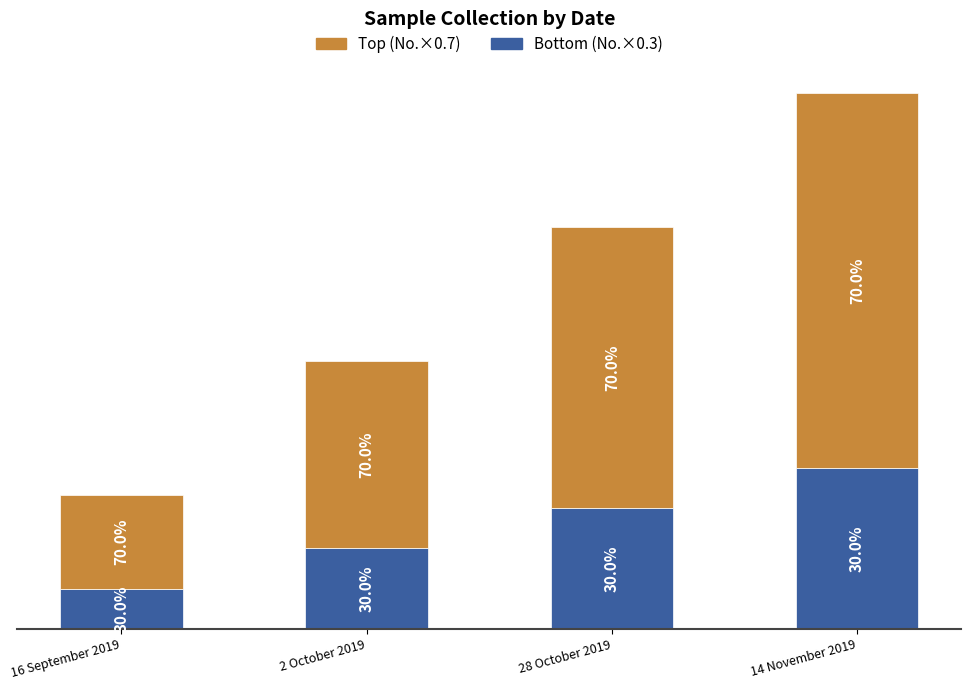

What is the minimum value for Top (No.×0.7)?

0.7